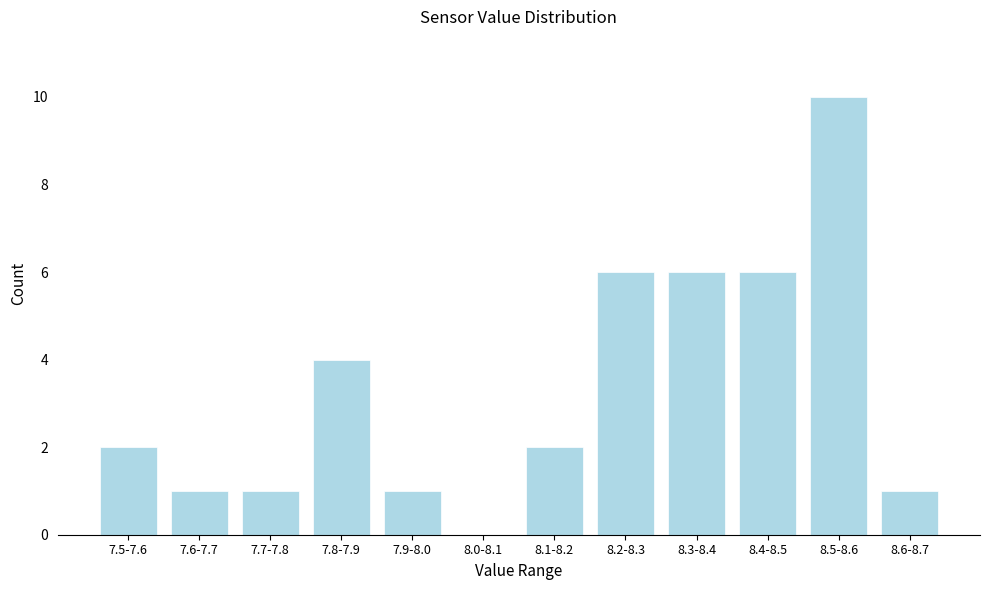

Reading left to right, list all the values displayed in this chart.

7.5-7.6=2	7.6-7.7=1	7.7-7.8=1	7.8-7.9=4	7.9-8.0=1	8.0-8.1=0	8.1-8.2=2	8.2-8.3=6	8.3-8.4=6	8.4-8.5=6	8.5-8.6=10	8.6-8.7=1